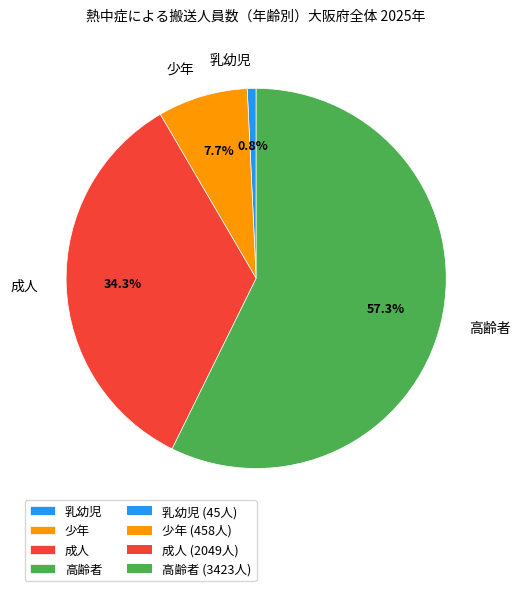

Between 成人 and 少年, which is larger?

成人